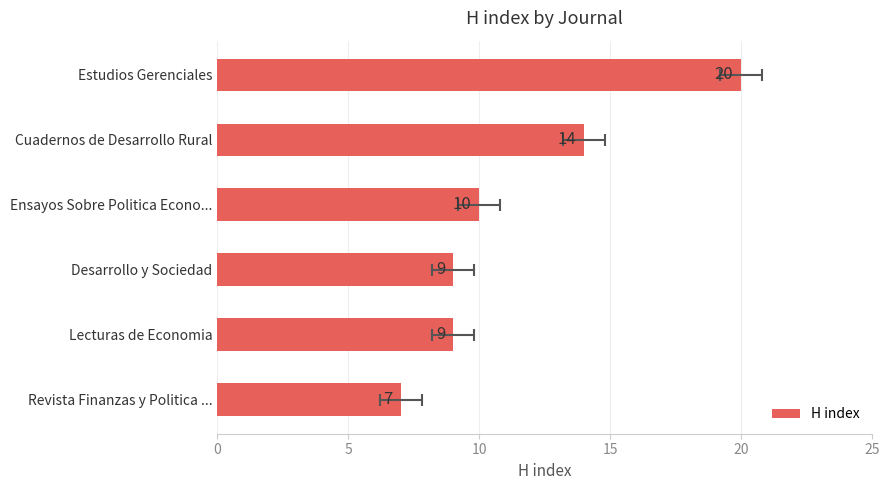

How many values exceed 10?

2